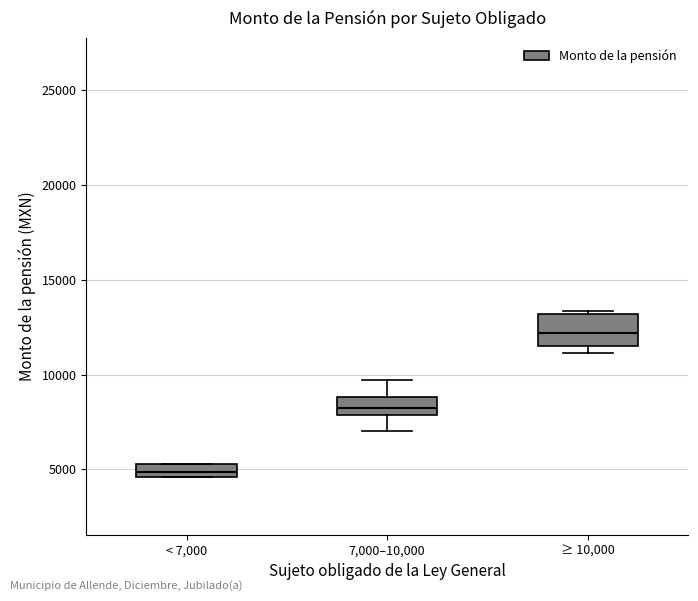

Where is the upper edge of the box for < 7,000 on the y-axis? The values are not printed on the chart, so give them approximately, as read against the axis.

5500